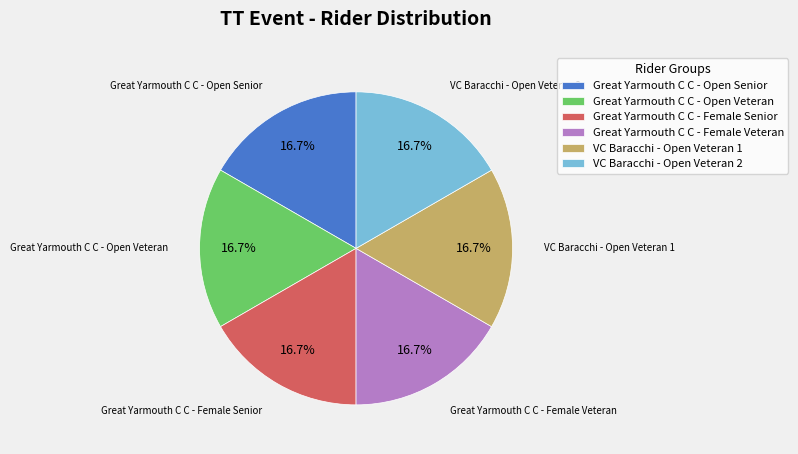

How many slices are in this pie chart?

6